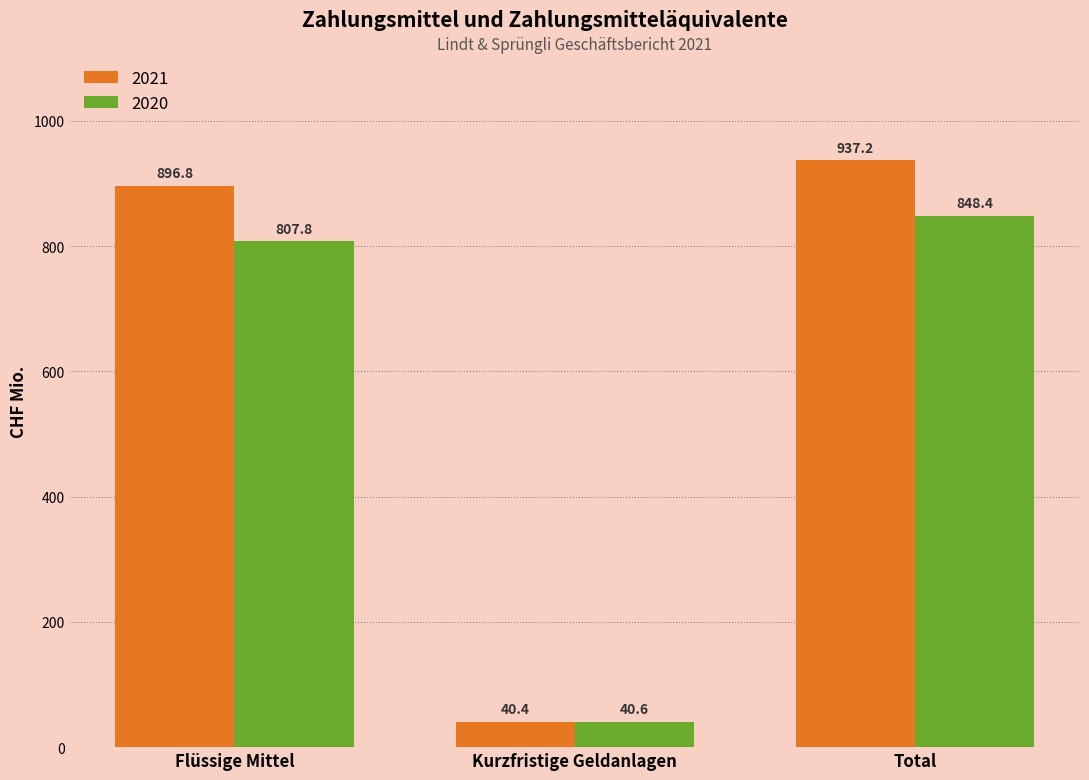

Which series has the largest range (max minus min)?

2021